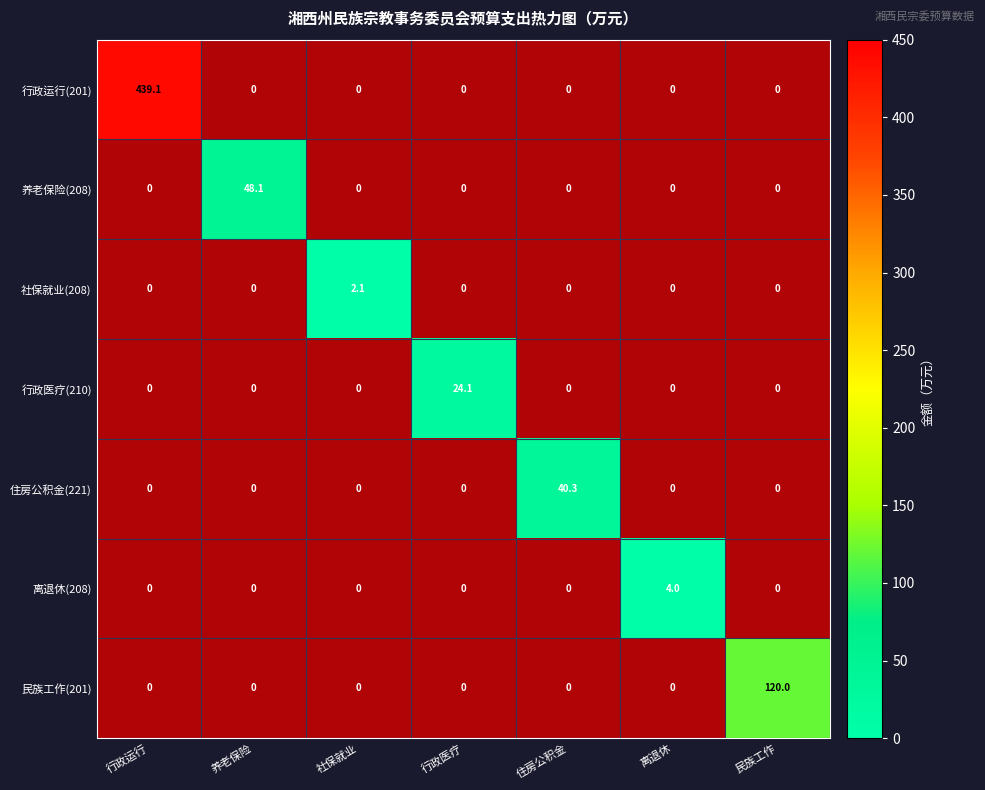

The 行政运行(201) series shows 1.4 at 离退休. True or false?

False